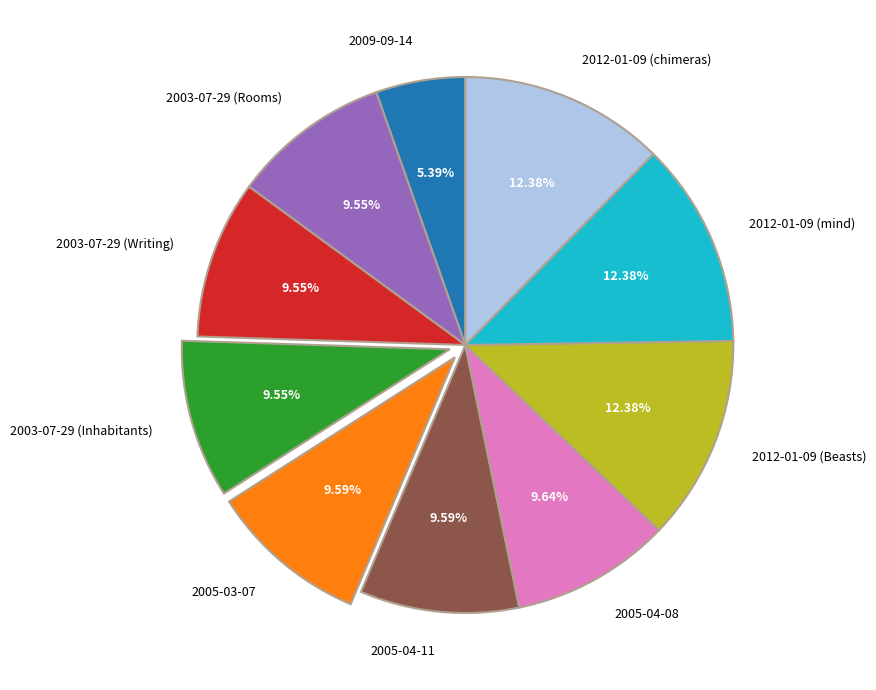

To the nearest percent, what is the difference between the 2005-04-11 and 2012-01-09 (mind) slice percentages?

3%